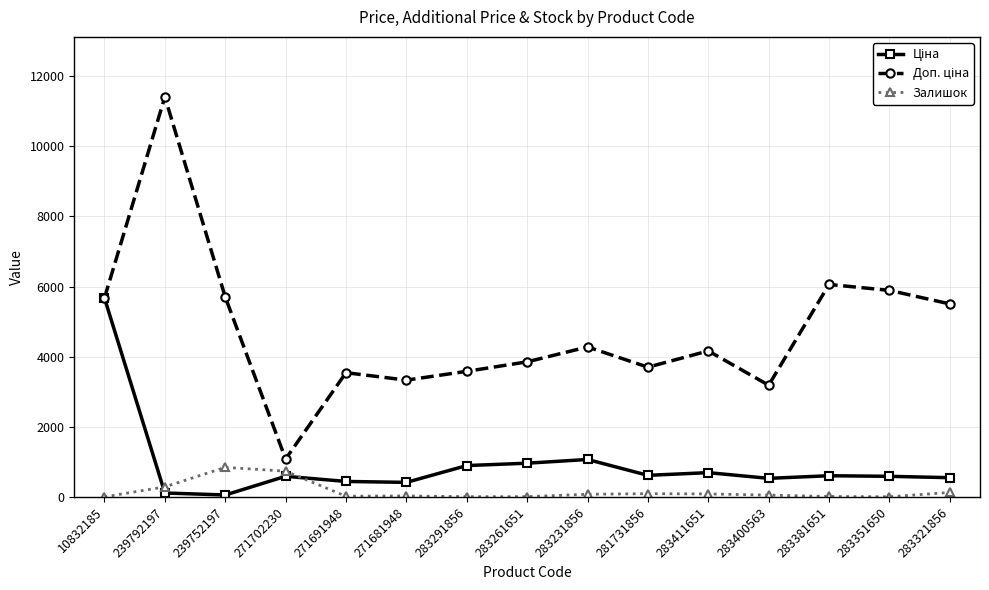

What is the sum of the Залишок values at 239792197 and 239752197?

1134.0